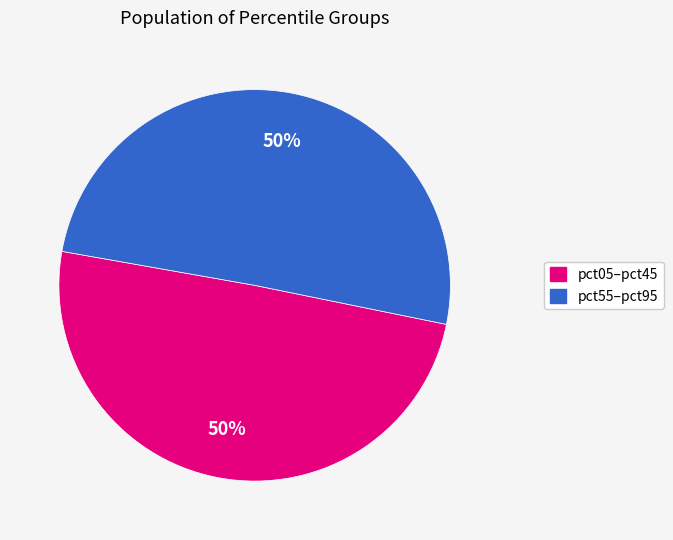

To the nearest percent, what is the average slice percentage?

50%